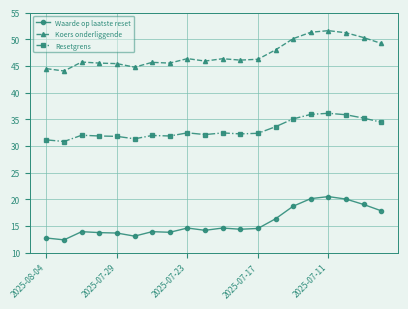

Rank the series by their average value, from lowest to highest.

Waarde op laatste reset, Resetgrens, Koers onderliggende